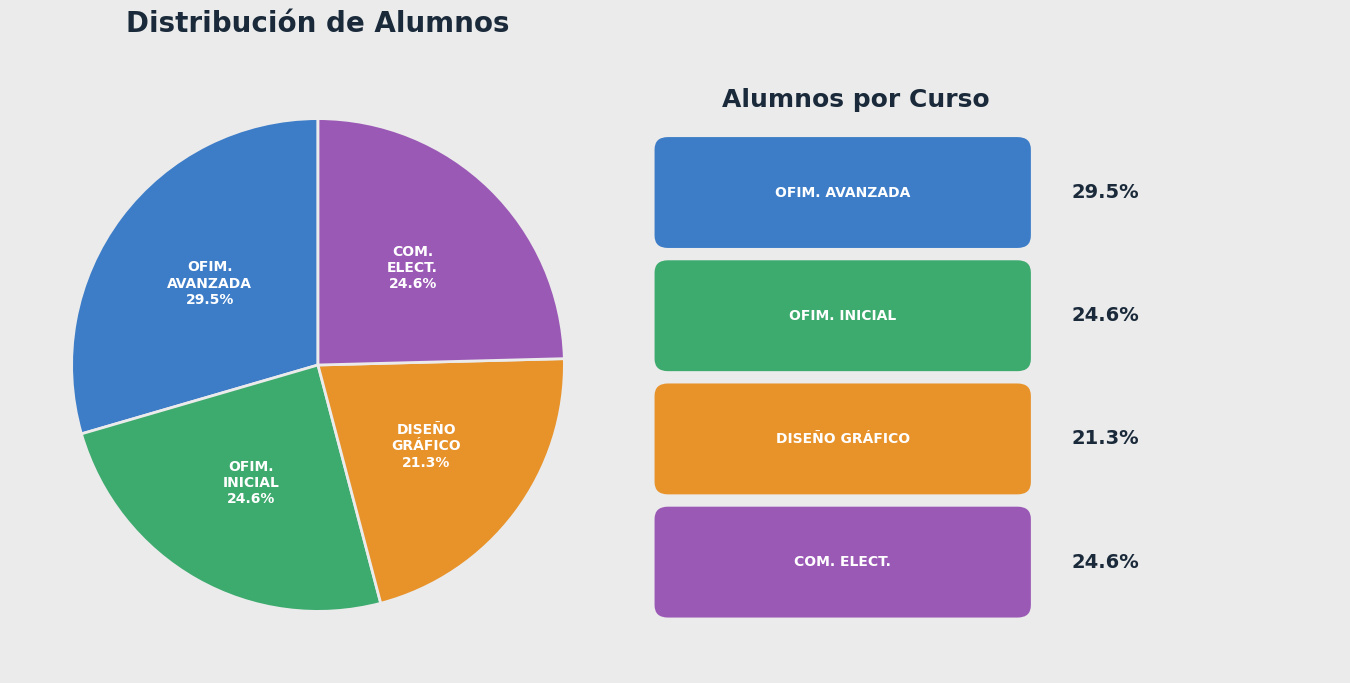

Is there any slice that represents more than half of the pie?

No